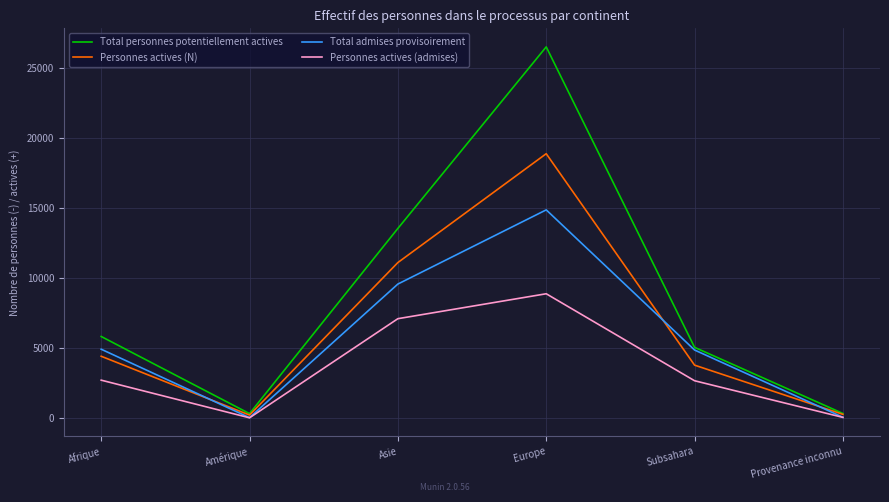

How many lines are shown in the chart?

4